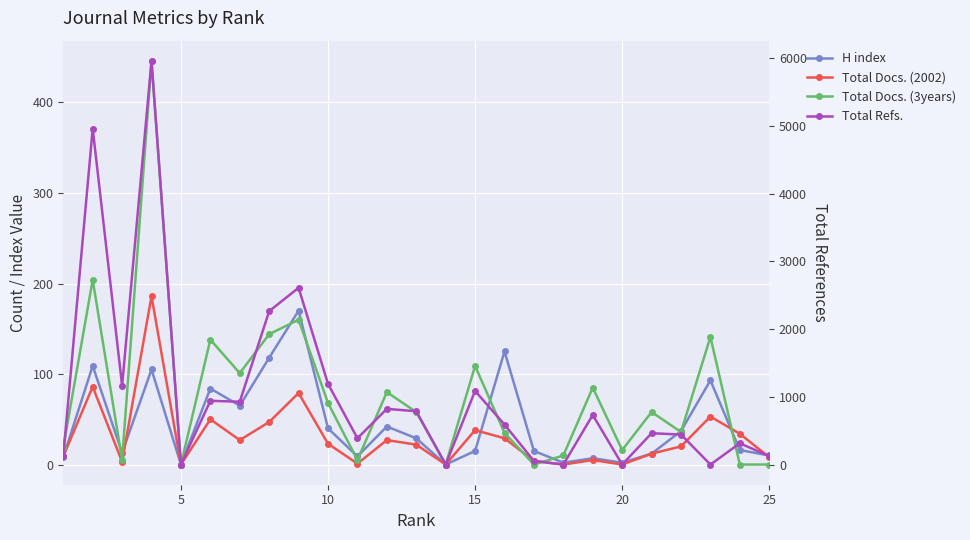

Is it true that Total Docs. (3years) equals 57 at 21?

False